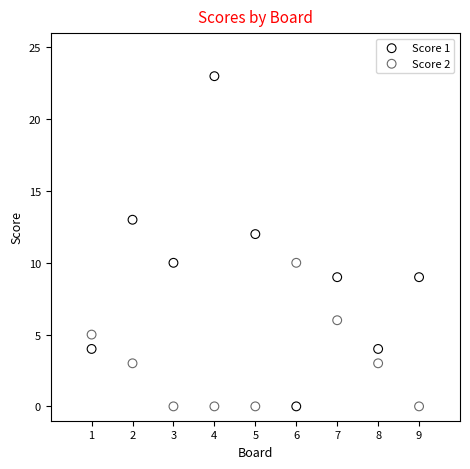

Which series reaches the maximum Y coordinate?

Score 1